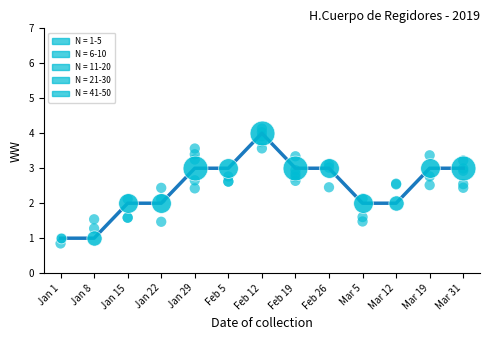

Between Jan 1 and Jan 29, which is larger?

Jan 29